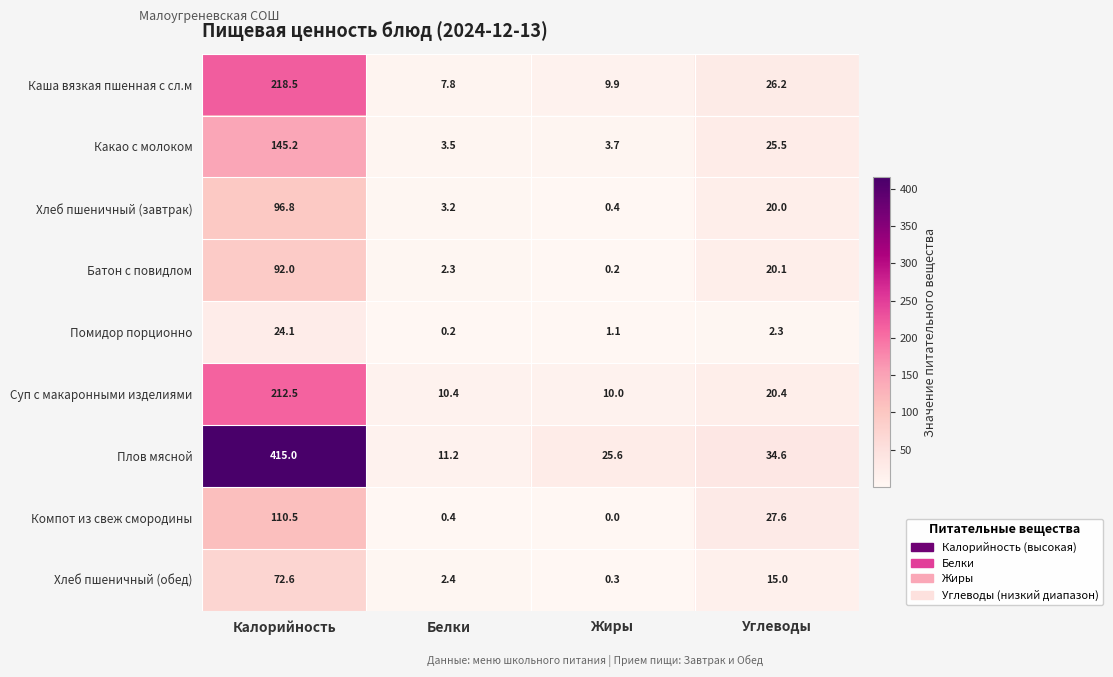

List the labels in order of Хлеб пшеничный (обед) value, smallest first.

Жиры, Белки, Углеводы, Калорийность